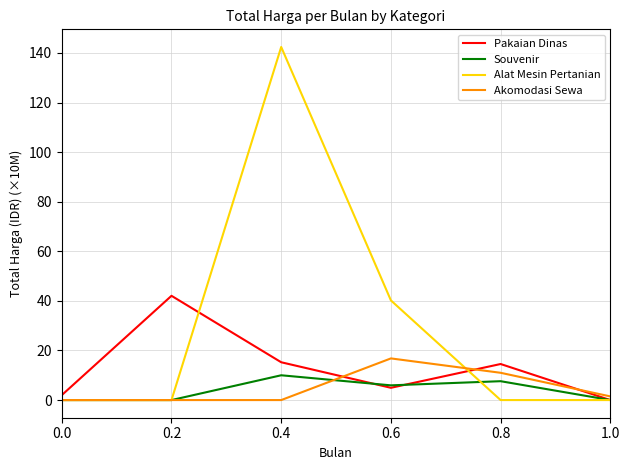

Reading left to right, list all the values displayed in this chart.

Pakaian Dinas: 0.0=2.0	0.2=42.0	0.4=15.2	0.6=4.9	0.8=14.5	1.0=0.0
Souvenir: 0.0=0.0	0.2=0.0	0.4=10.0	0.6=5.9	0.8=7.6	1.0=0.0
Alat Mesin Pertanian: 0.0=0.0	0.2=0.0	0.4=142.4	0.6=40.2	0.8=0.0	1.0=0.0
Akomodasi Sewa: 0.0=0.0	0.2=0.0	0.4=0.0	0.6=16.8	0.8=11.0	1.0=1.5